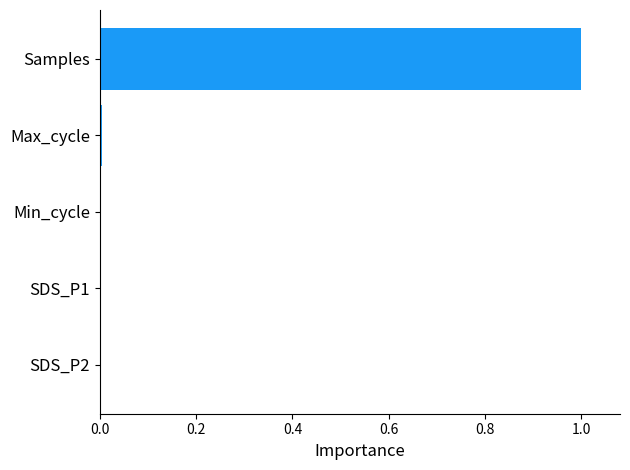

The value at Min_cycle is 0.0. True or false?

True